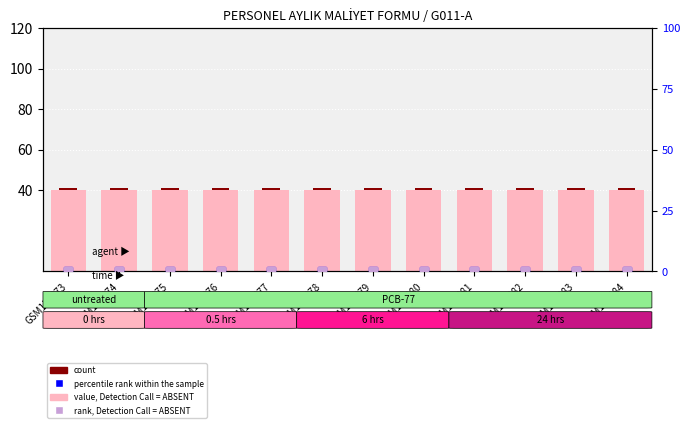

At which category does the chart reach its peak across all series?

GSM158373